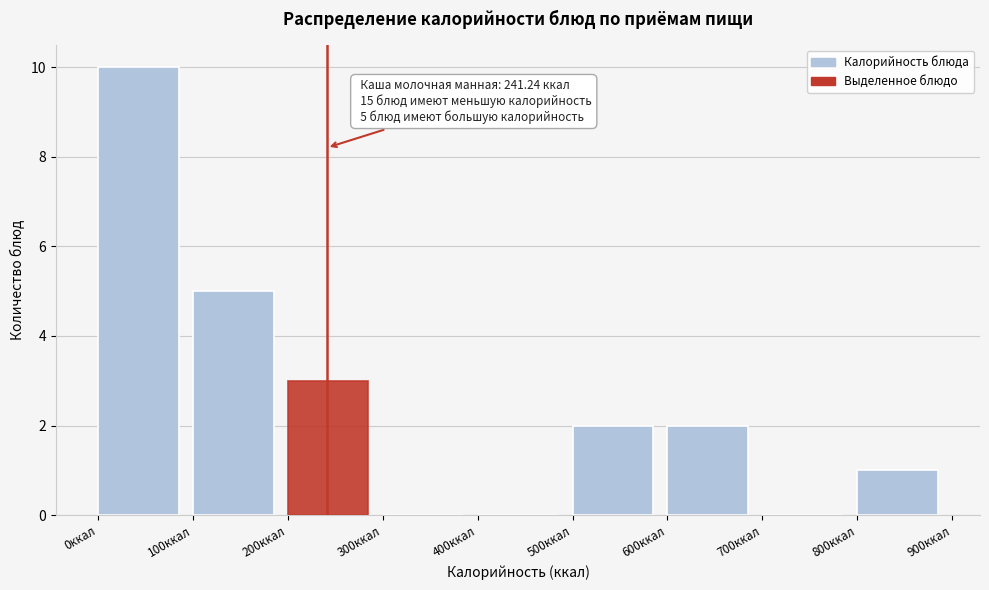

Over which range of the x-axis is the bar tallest?

0 to 100